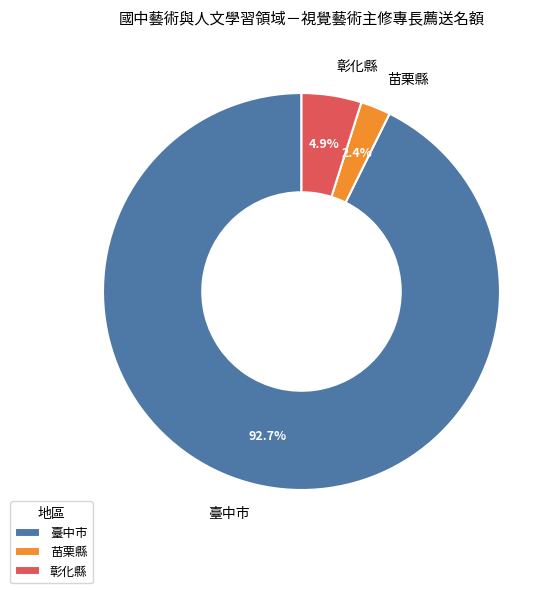

How many slices are in this pie chart?

3